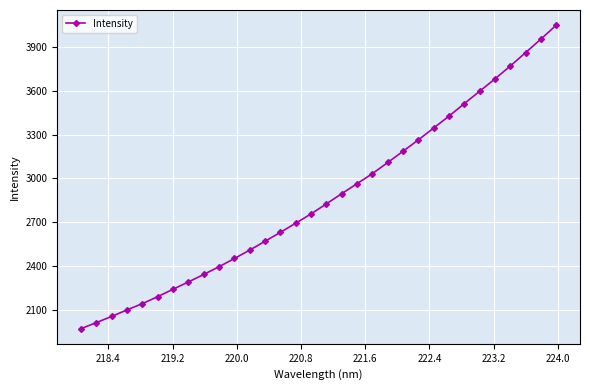

What is the sum of all values?

91849.0